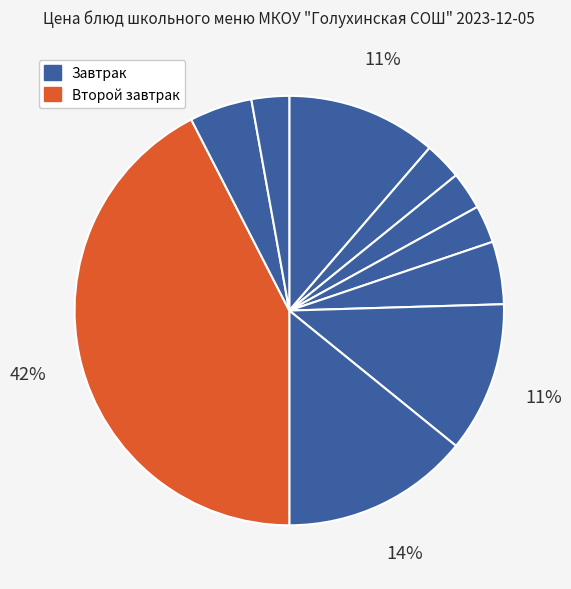

How many slices are in this pie chart?

10